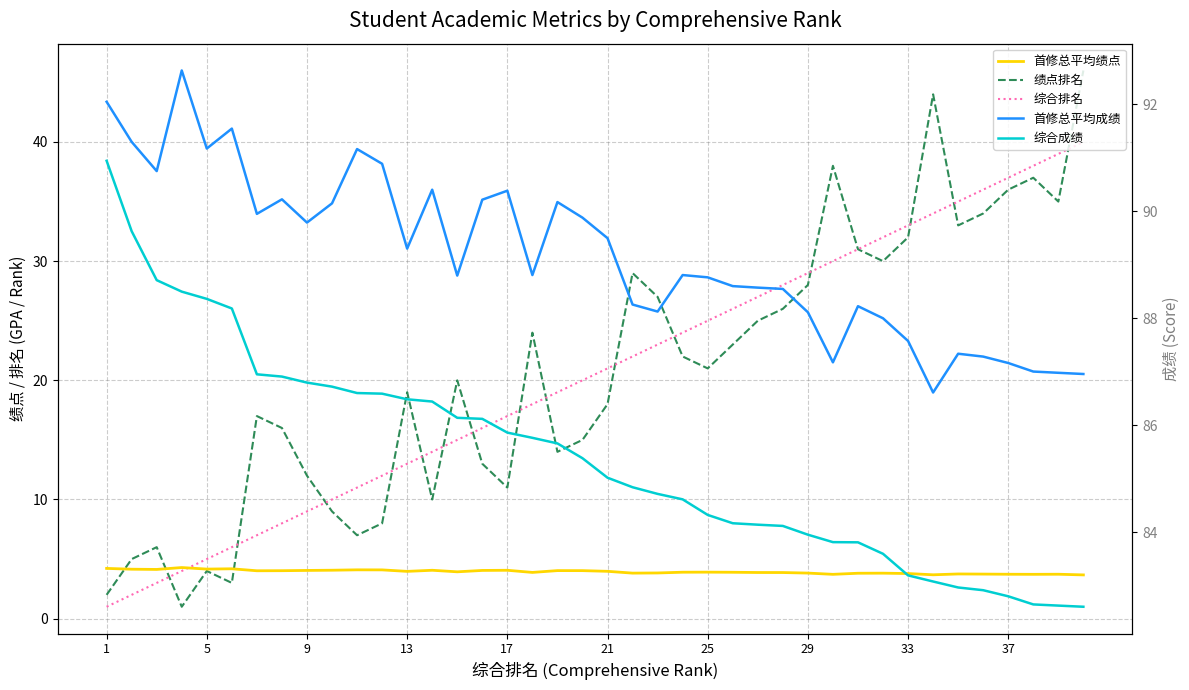

What is the value of the 绩点排名 point at the 23rd from the left?

27.0